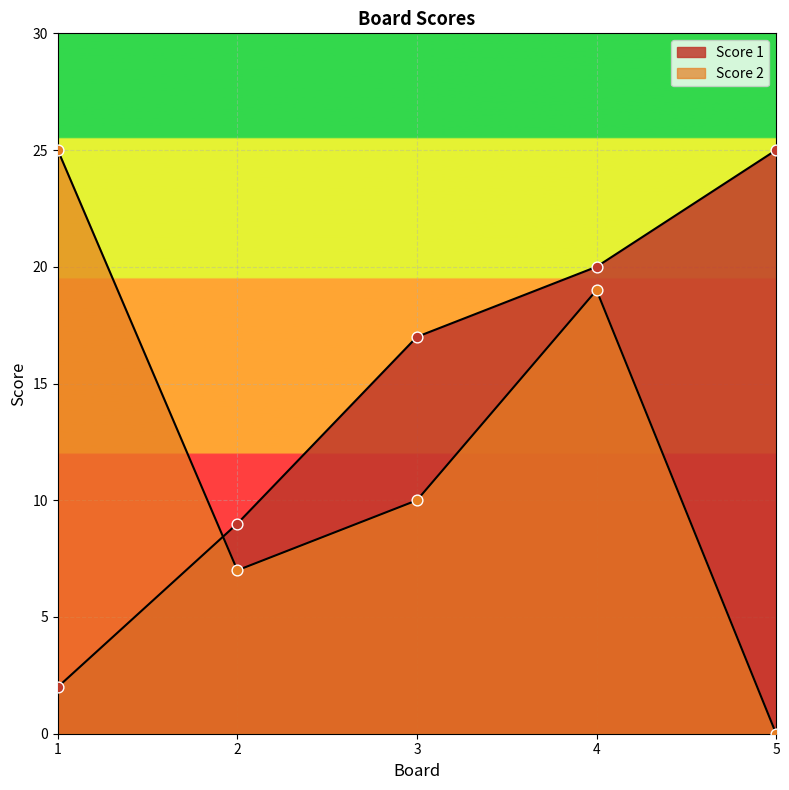

Is the value of Score 1 at 5 greater than the value of Score 2 at 3?

Yes